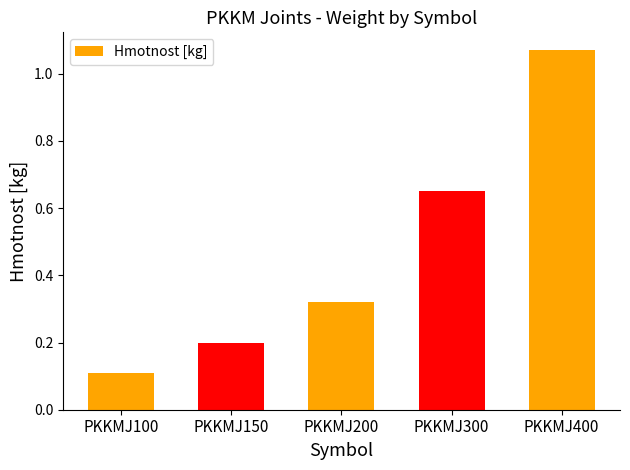

Which label corresponds to the largest value in the chart?

PKKMJ400